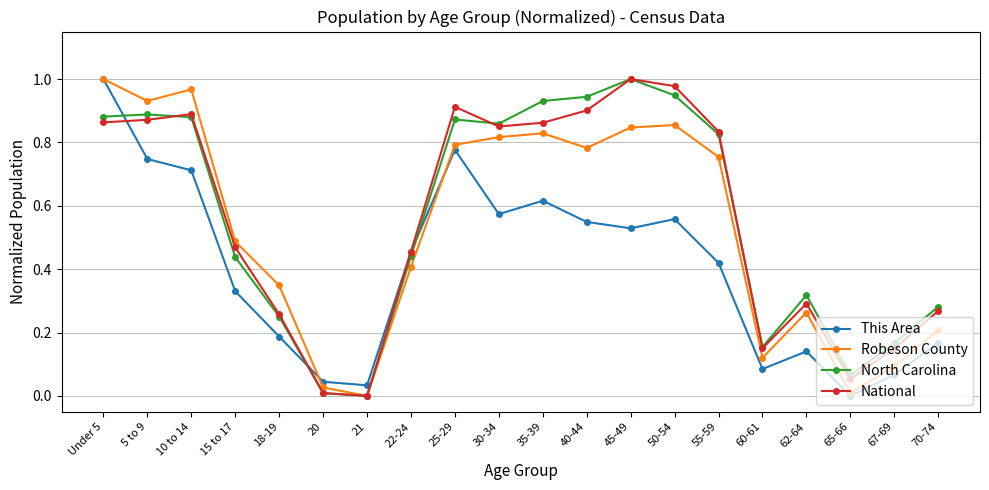

How many values in Robeson County are above zero?

19